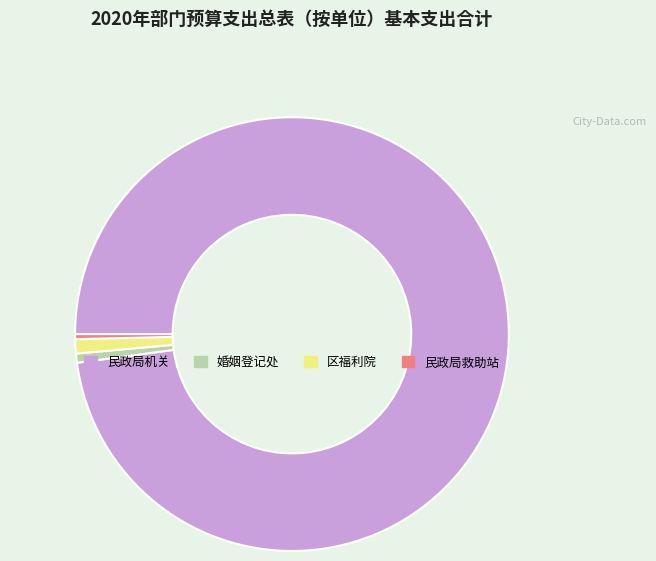

True or false: 婚姻登记处 accounts for 11% of the total.

False